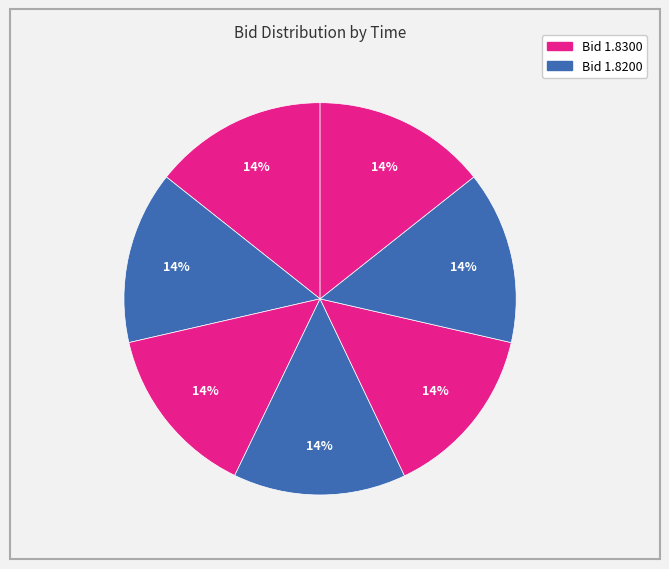

Which slice is the smallest?

10:58:48.996